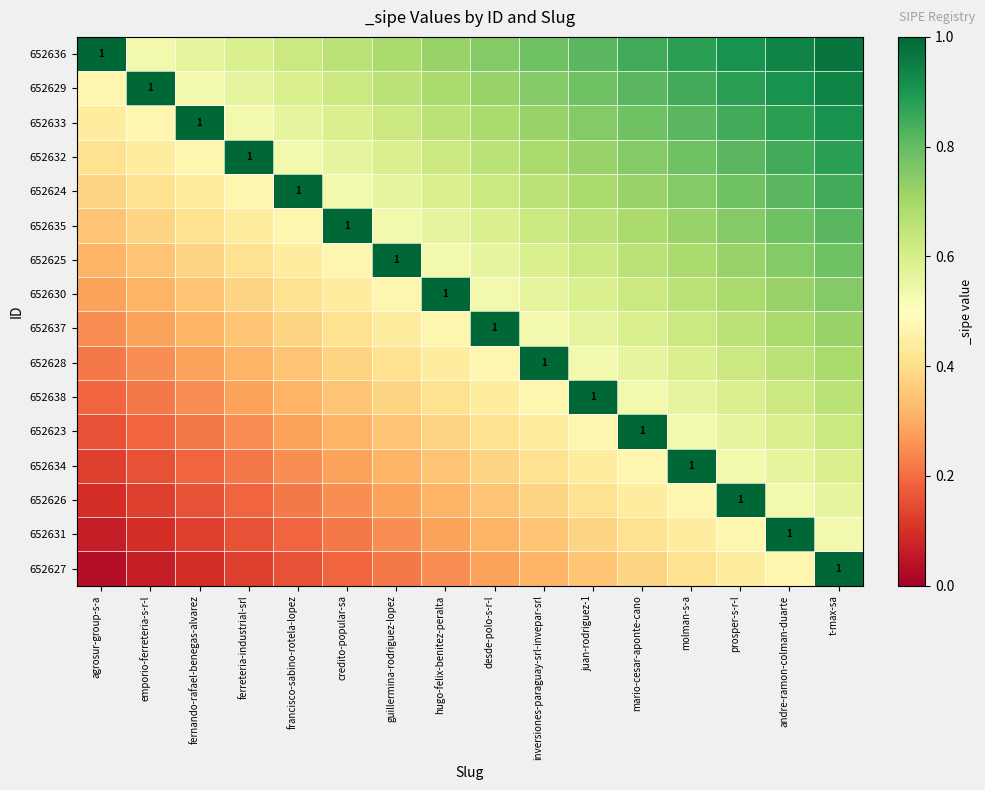

How many data points does each series have?

16